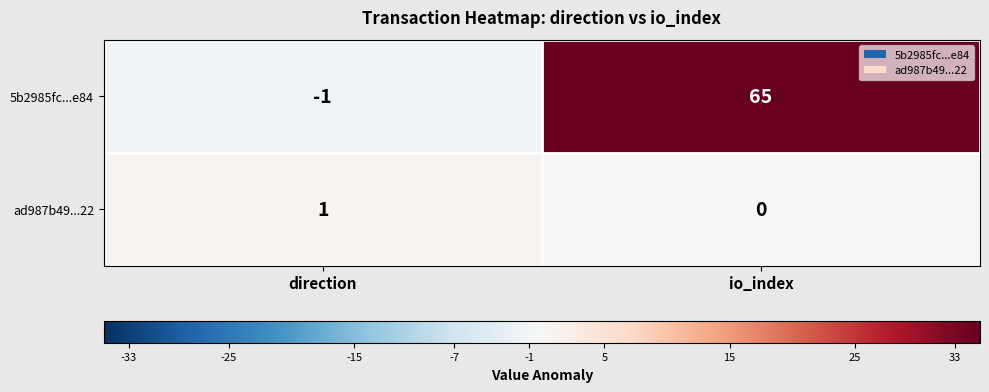

Is it true that 5b2985fc...e84 equals 65 at io_index?

True